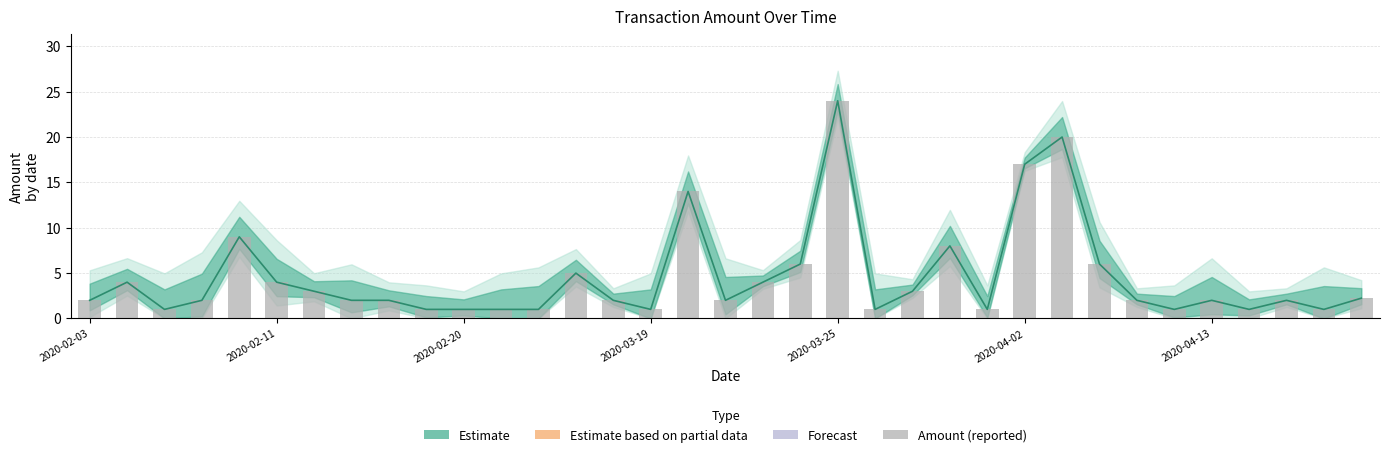

Which category has the lowest value across all series?

2020-02-20